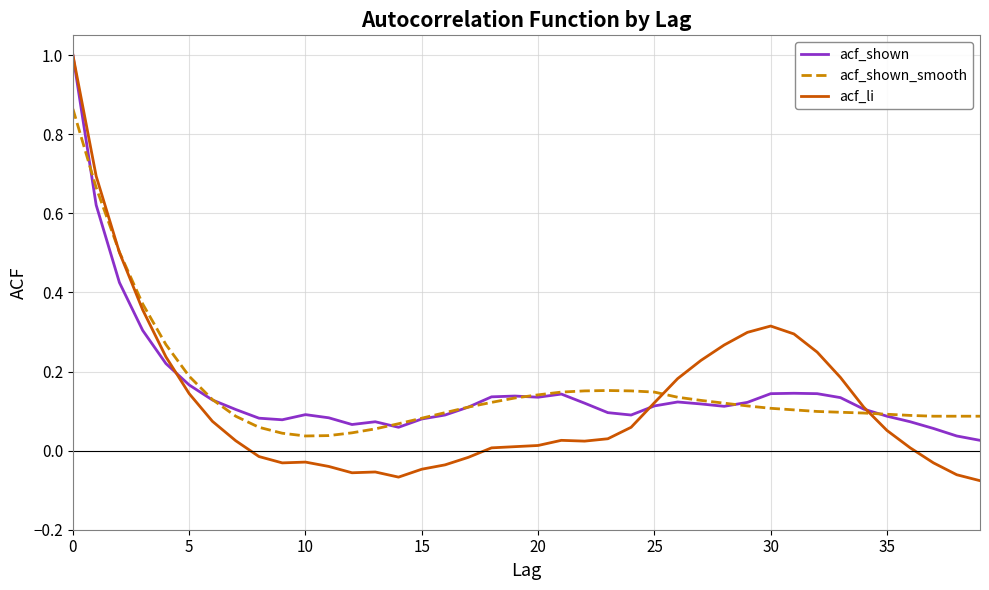

What is the highest value of the acf_li series?

1.0